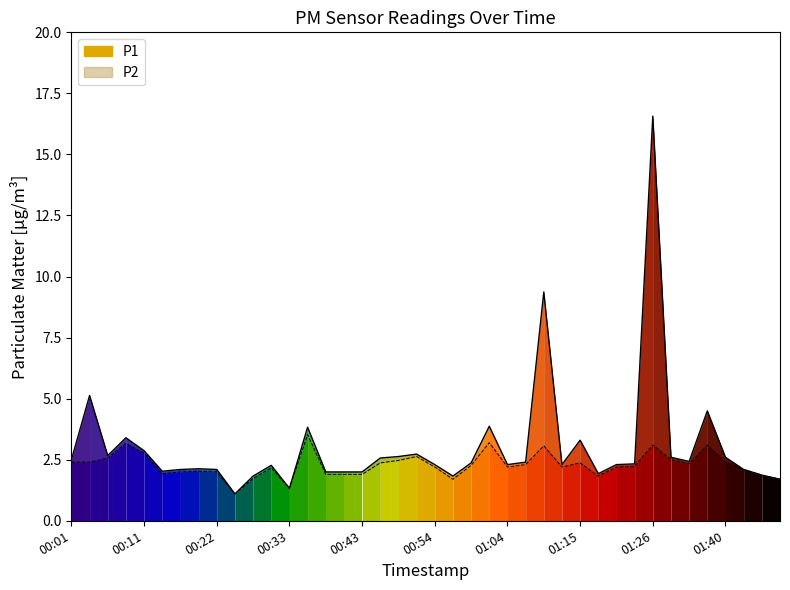

True or false: P1 line has a value of 0.5 at 31.

False